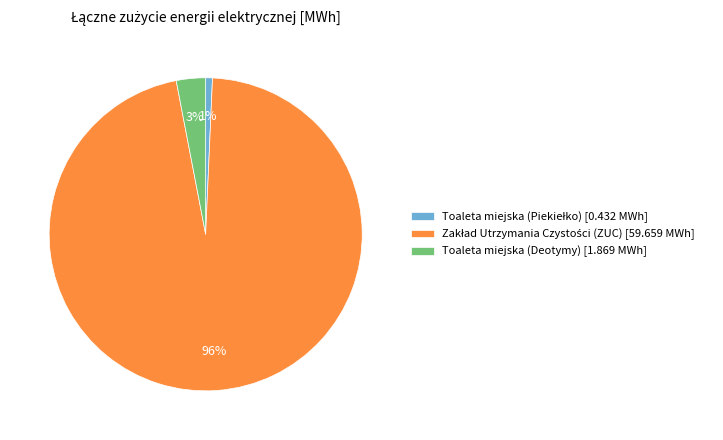

What percentage is the Toaleta miejska (Deotymy) slice, to the nearest percent?

3%